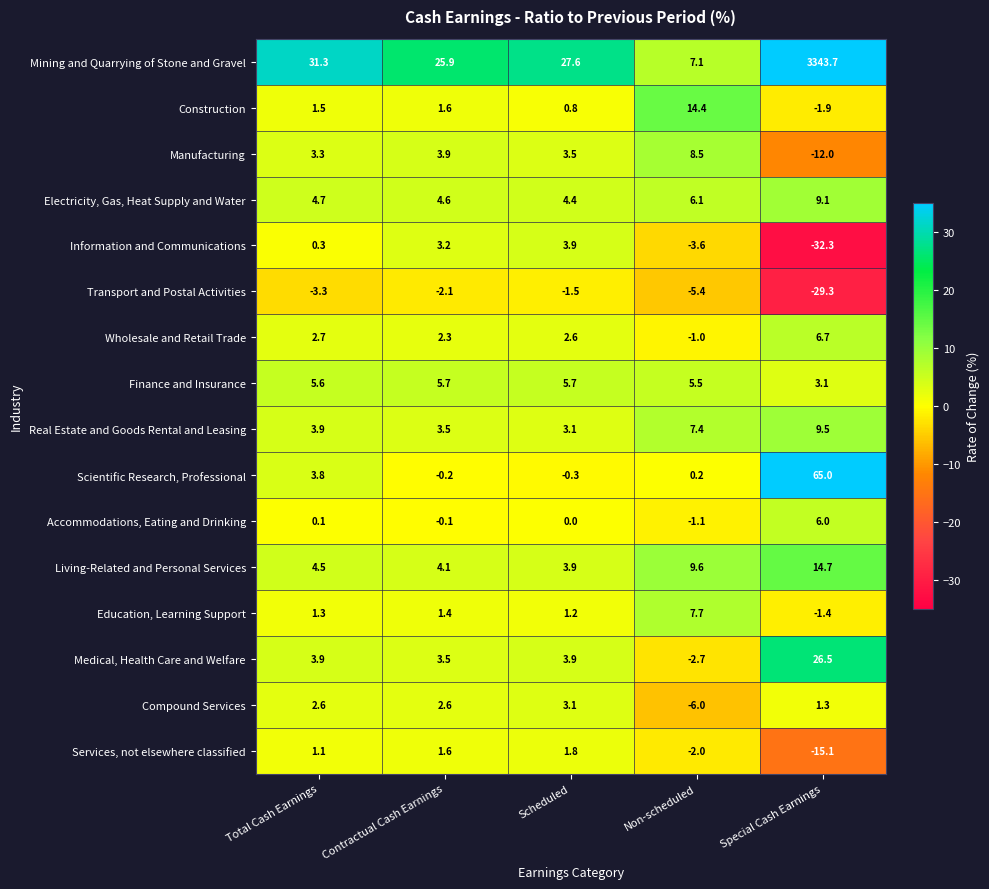

Is it true that Information and Communications equals 1.9 at Contractual Cash Earnings?

False